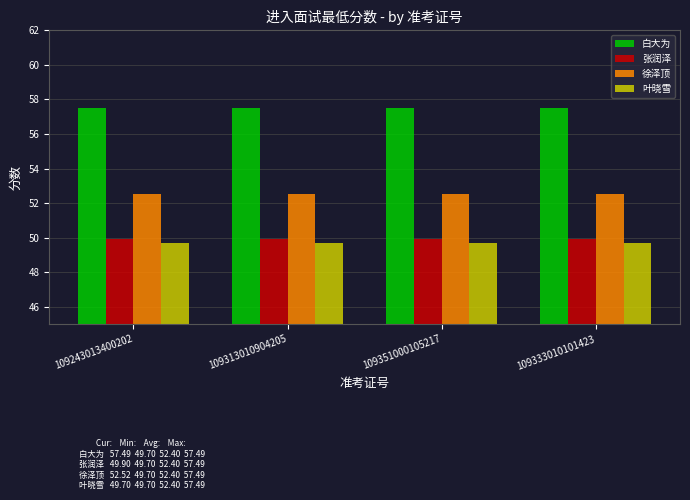

What is the minimum value shown in the chart?

49.7